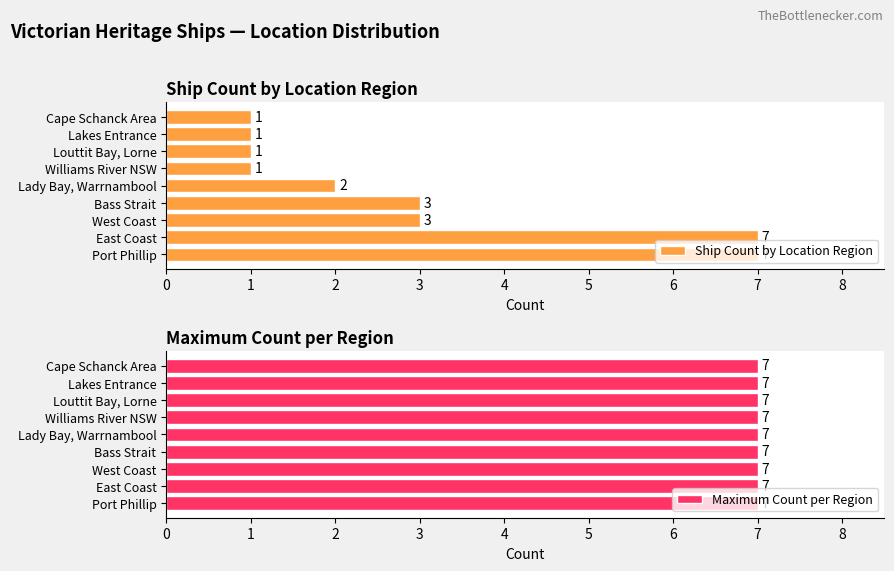

How many series are shown in this chart?

2